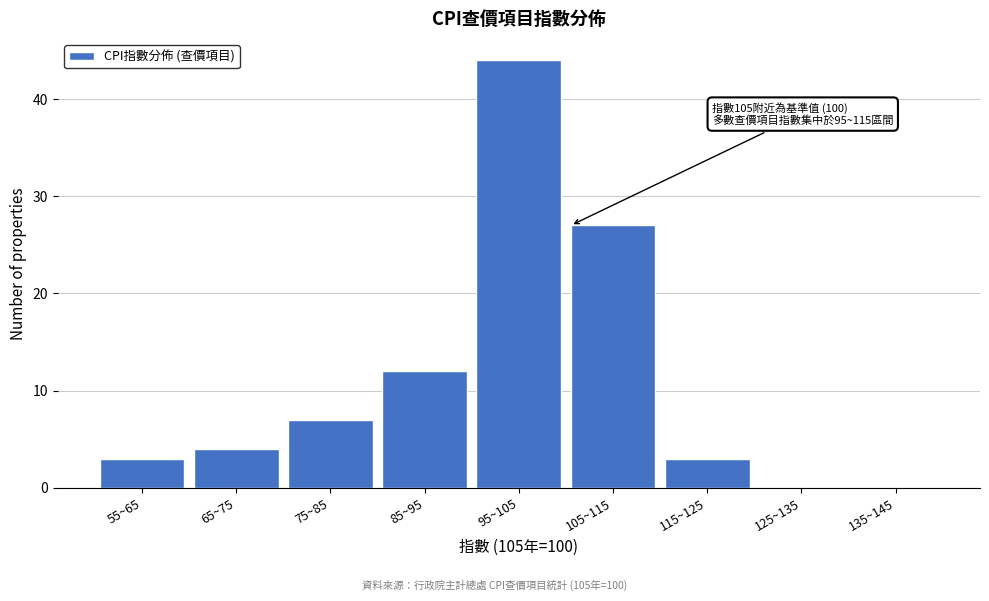

Reading left to right, transcribe all the data shown in this chart.

55~65=3	65~75=4	75~85=7	85~95=12	95~105=44	105~115=27	115~125=3	125~135=0	135~145=0